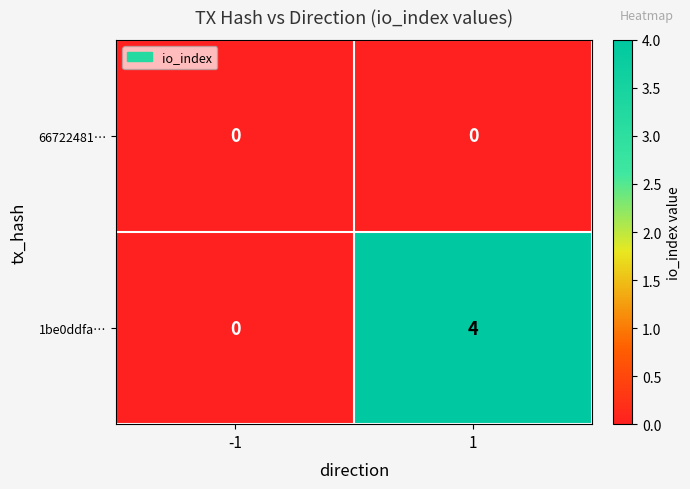

Which series has the widest spread of values?

1be0ddfa…